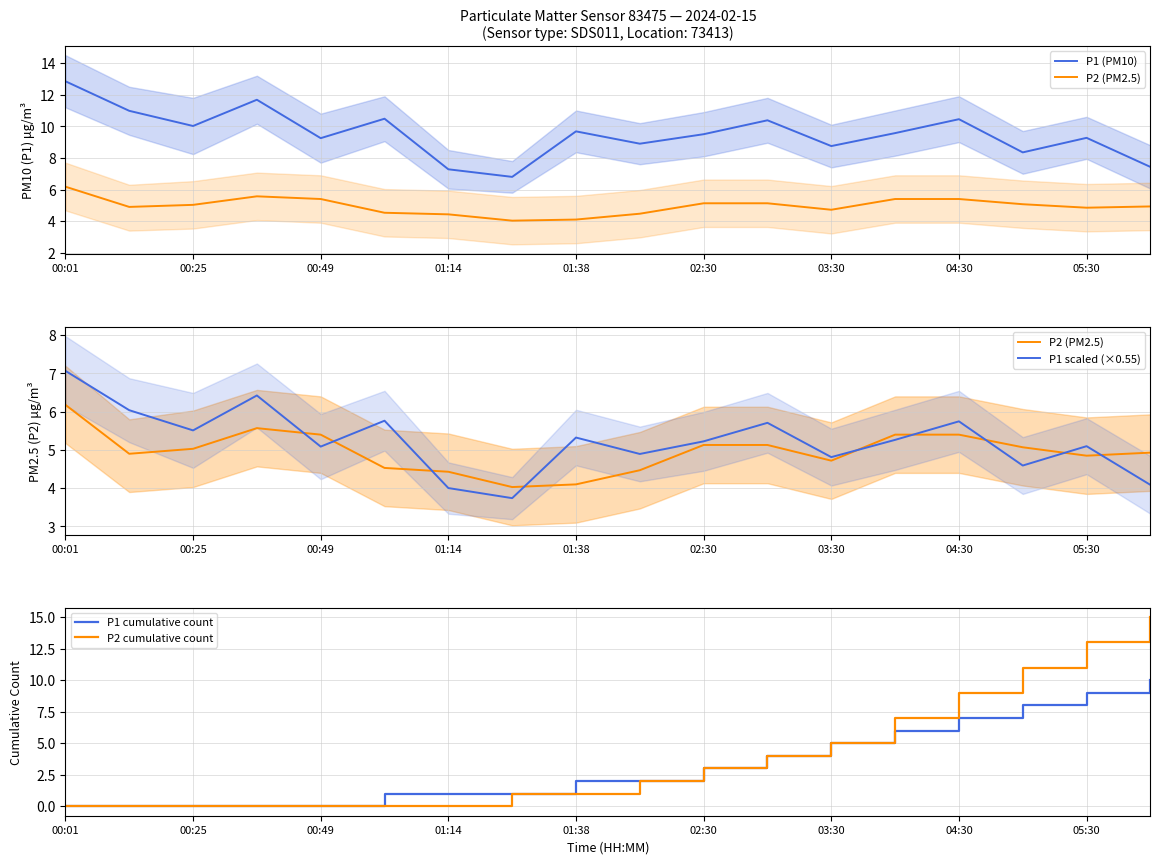

Does the chart display data point markers on the line(s)?

No